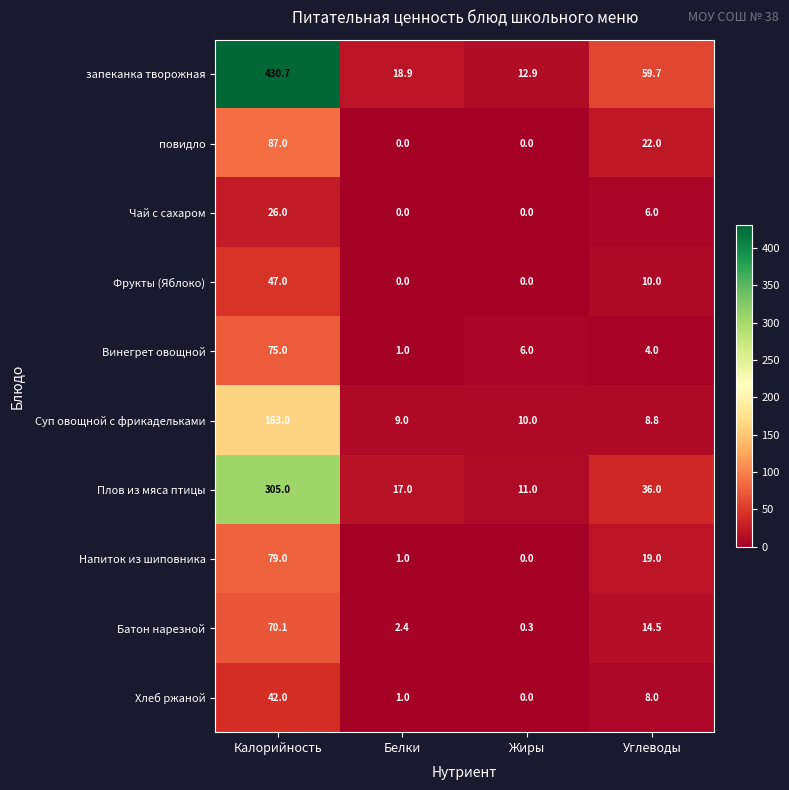

How many series are shown in this chart?

10